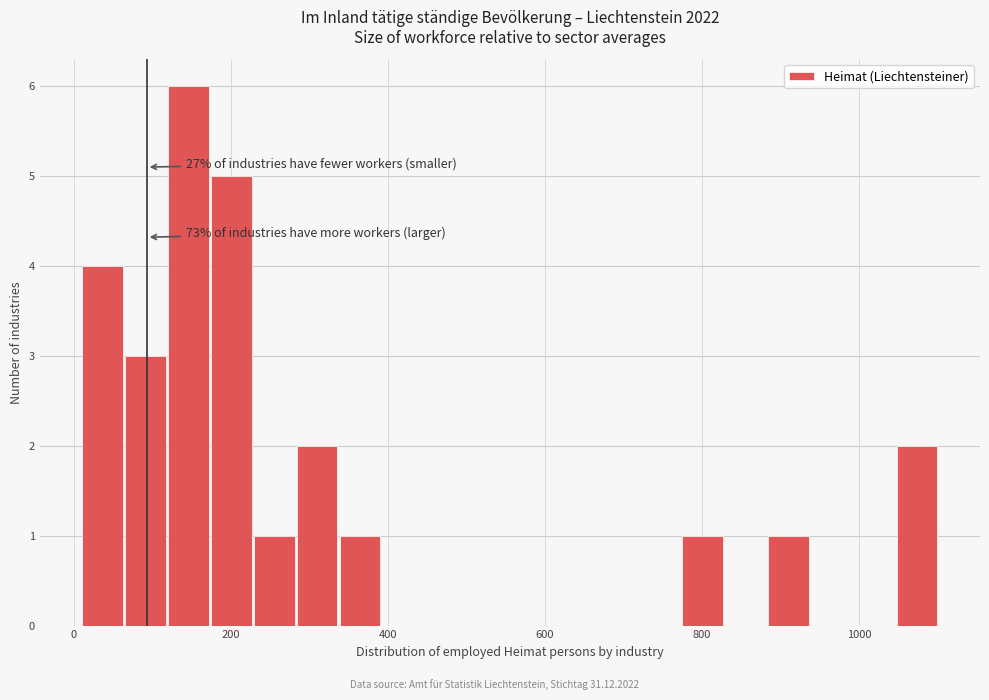

Around what value on the x-axis is the tallest bar? Give the approximate position of its centre, as read against the axis.

140